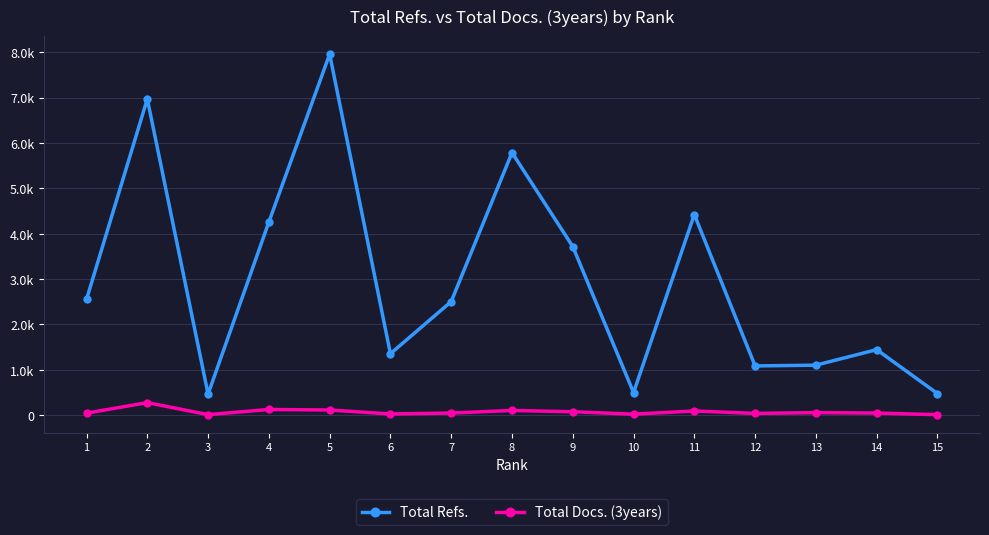

Does the chart have visible grid lines?

Yes